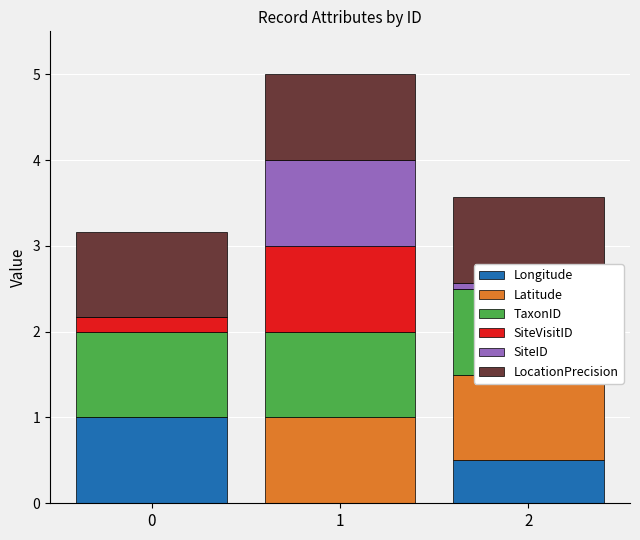

Which series has the largest range (max minus min)?

Longitude